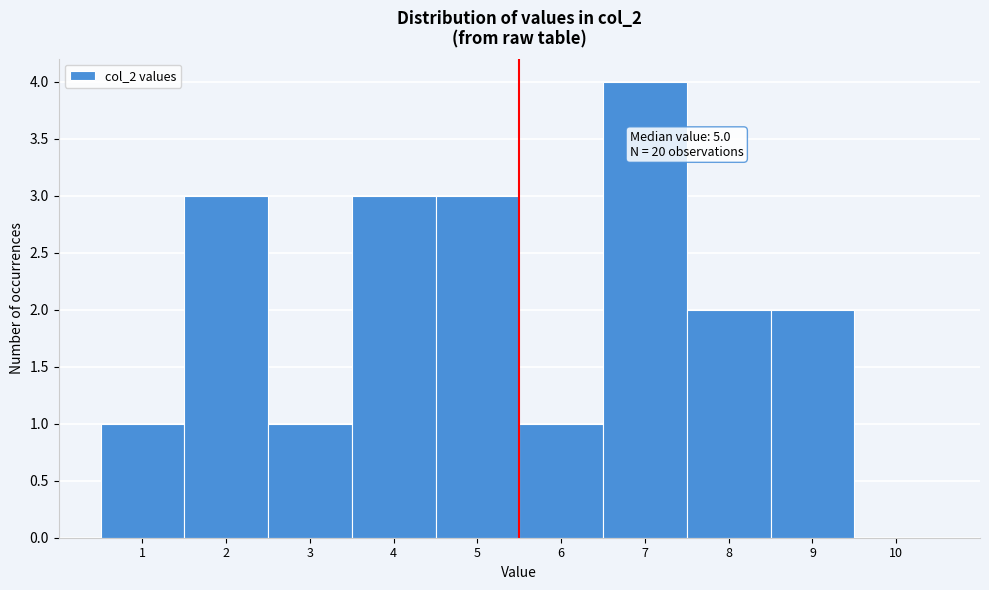

Over which range of the x-axis is the bar tallest?

6.5 to 7.5